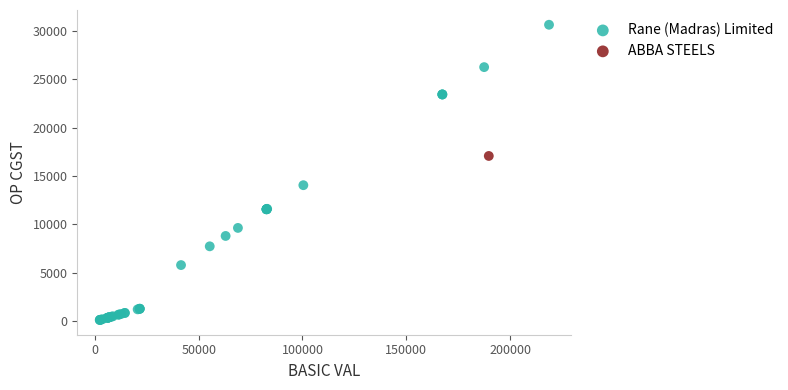

What are all the series names shown in the legend?

Rane (Madras) Limited, ABBA STEELS